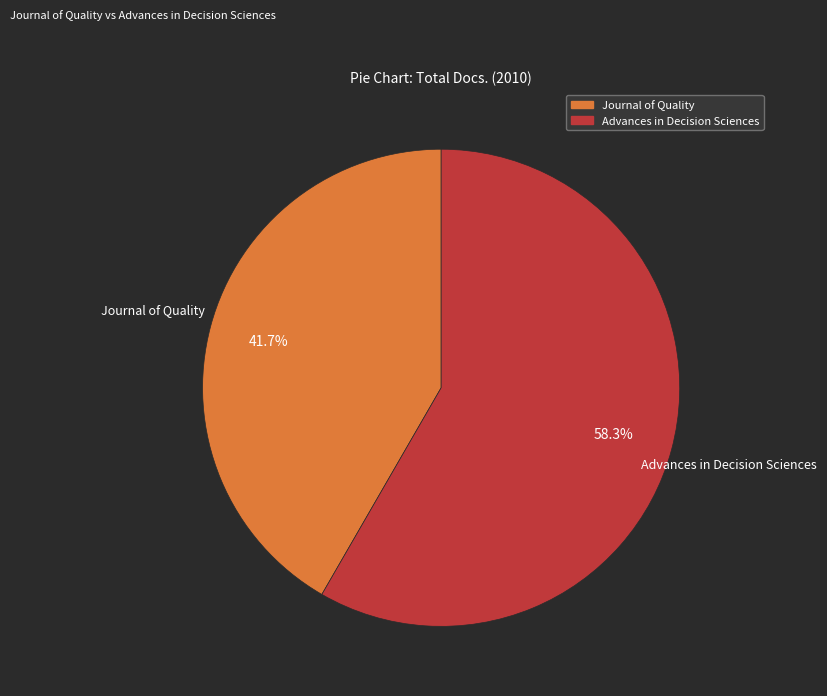

Approximately how many times larger is the value at Journal of Quality compared to Advances in Decision Sciences?

0.7